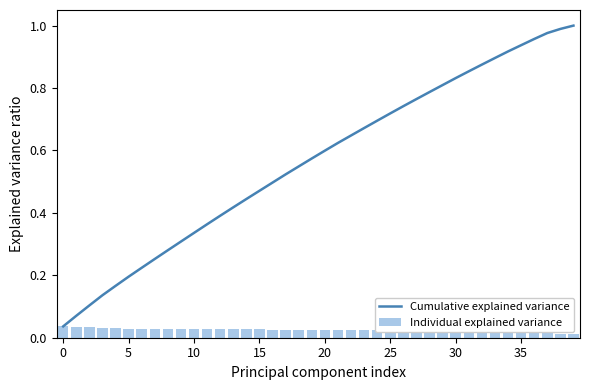

Is it true that Individual explained variance equals 0.0 at 15?

True